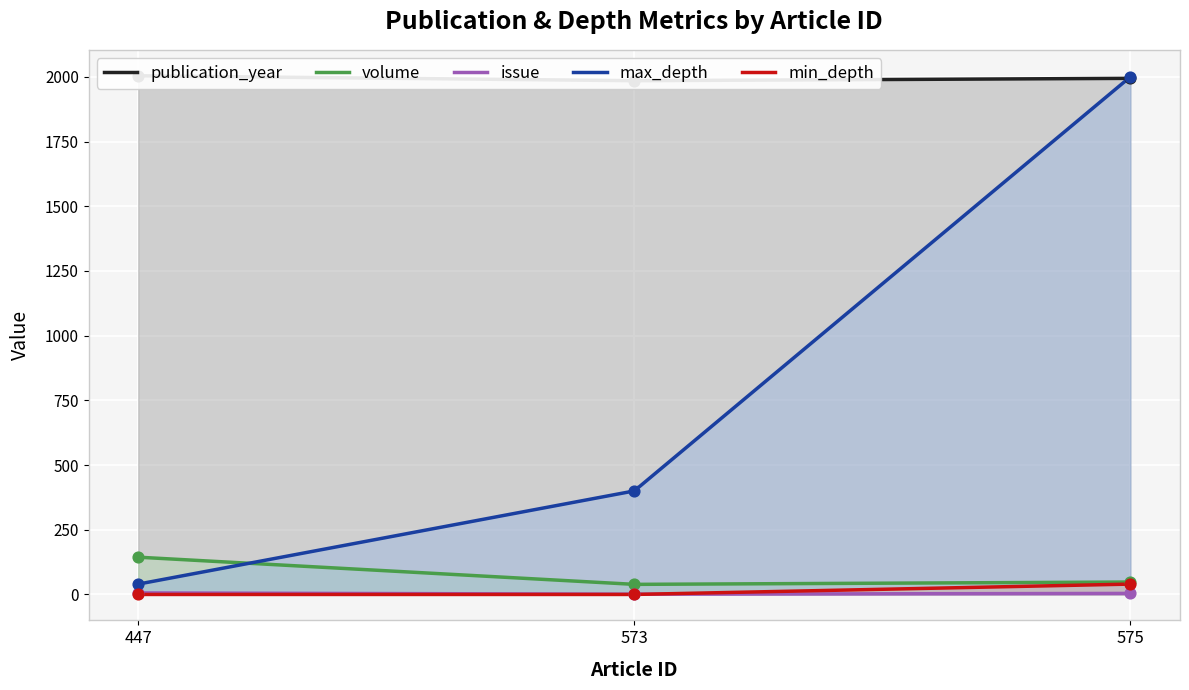

Is the value of issue at 447 greater than the value of min_depth at 573?

Yes